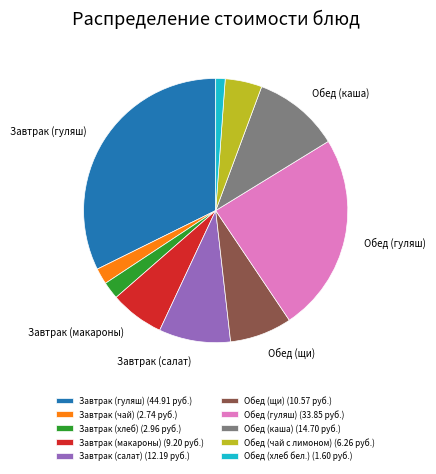

Does Обед (щи) represent more than half of the total?

No